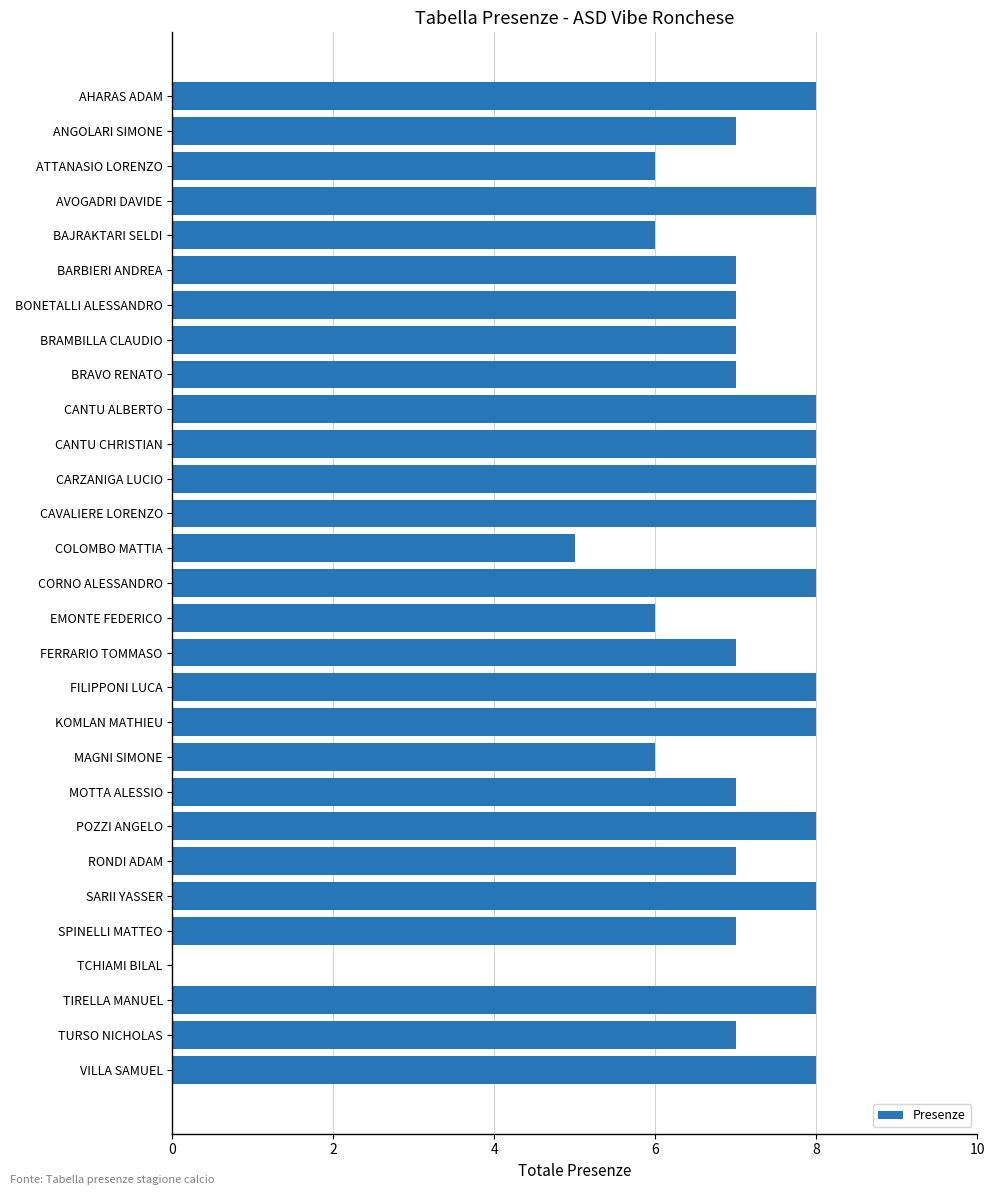

The chart shows a value of 8 at AHARAS ADAM. True or false?

True